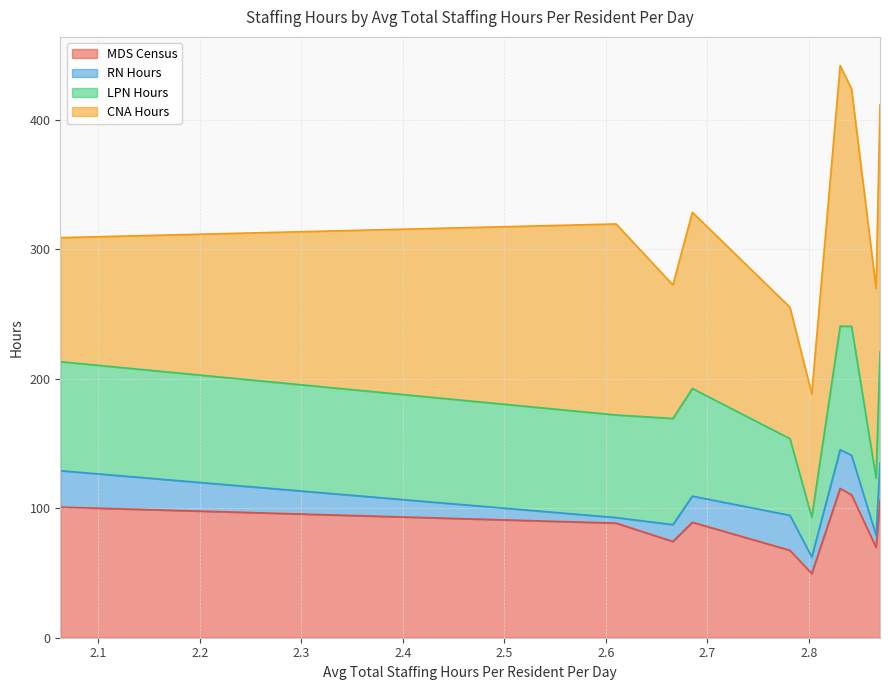

Reading left to right, extract all data points from this chart.

MDS Census: 2.0626305588456986=100.9	2.6102037309769264=88.6	2.6661701505627833=74.4	2.685325941269648=89.2	2.7814775470787065=67.5	2.8029495614035085=49.6	2.8309605424239566=115.4	2.8421806362651436=110.4	2.866328404669261=69.8	2.8702145045965266=106.4
RN Hours: 2.0626305588456986=28.1	2.6102037309769264=4.3	2.6661701505627833=13.0	2.685325941269648=20.2	2.7814775470787065=27.0	2.8029495614035085=12.9	2.8309605424239566=29.9	2.8421806362651436=30.6	2.866328404669261=9.4	2.8702145045965266=28.6
LPN Hours: 2.0626305588456986=84.2	2.6102037309769264=79.3	2.6661701505627833=82.0	2.685325941269648=83.2	2.7814775470787065=59.2	2.8029495614035085=30.6	2.8309605424239566=95.4	2.8421806362651436=99.7	2.866328404669261=44.0	2.8702145045965266=85.9
CNA Hours: 2.0626305588456986=95.8	2.6102037309769264=147.6	2.6661701505627833=103.2	2.685325941269648=136.2	2.7814775470787065=101.6	2.8029495614035085=95.4	2.8309605424239566=201.4	2.8421806362651436=183.3	2.866328404669261=146.8	2.8702145045965266=191.0